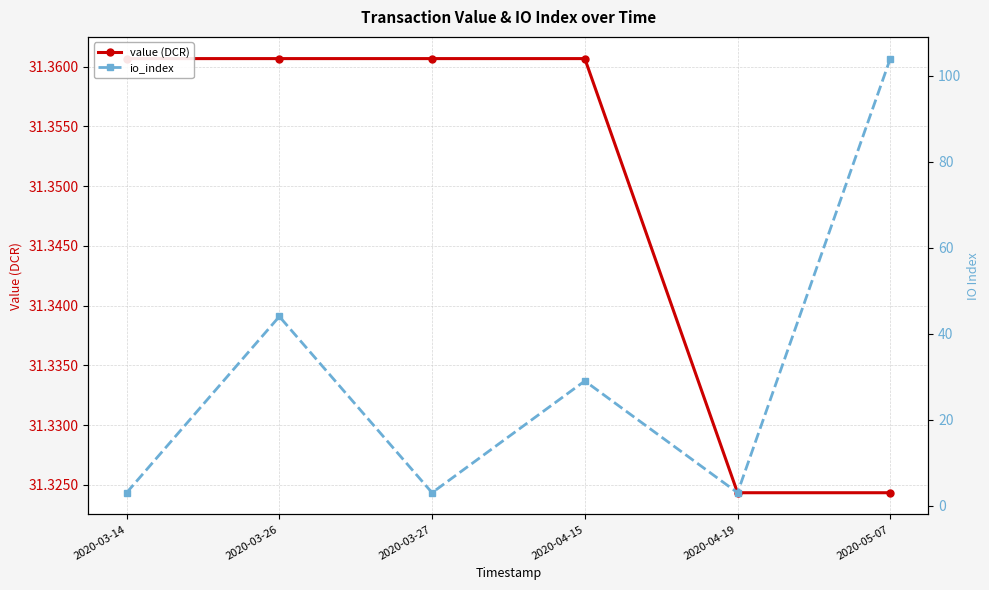

What is the label of the 3rd point from the left?

2020-03-27